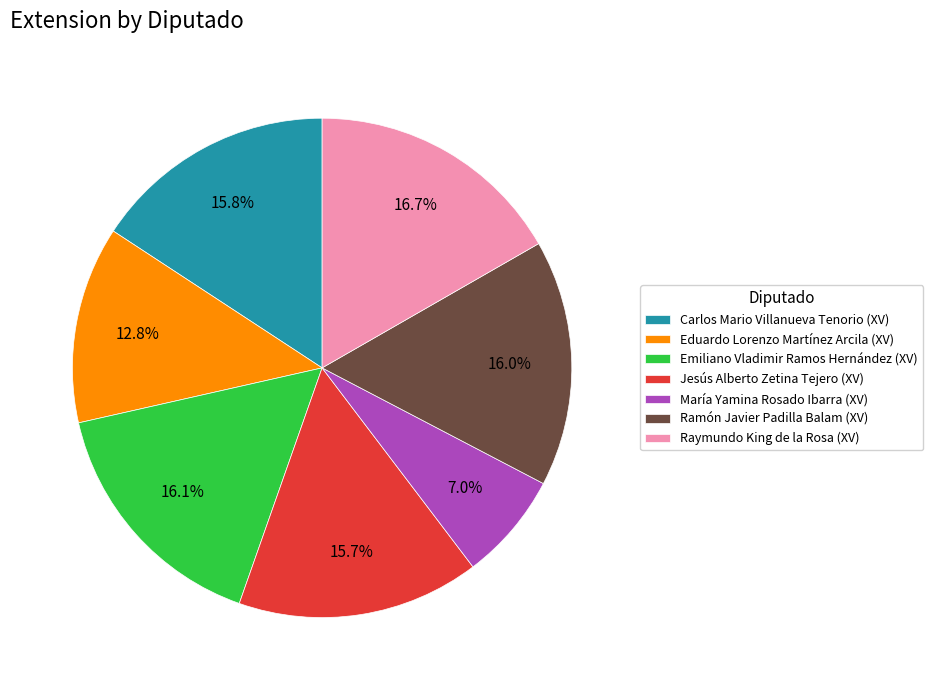

What percentage is NOT represented by Jesús Alberto Zetina Tejero (XV)?

84.3%